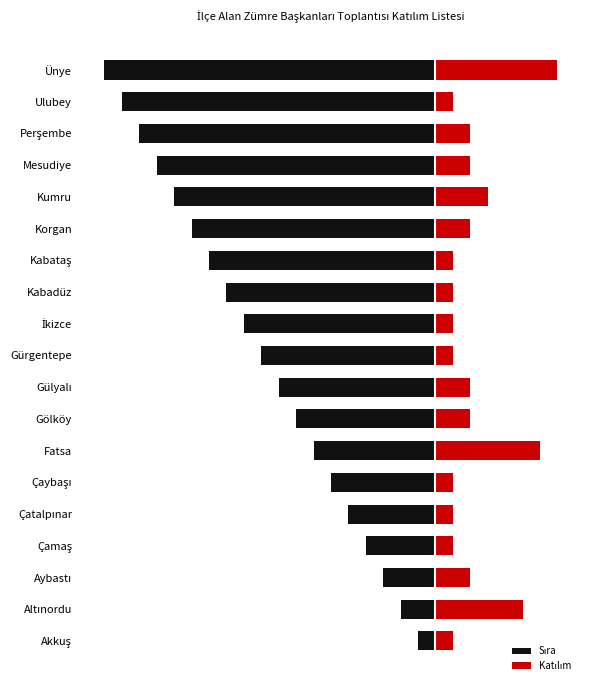

Which series has the largest total across all categories?

Katılım